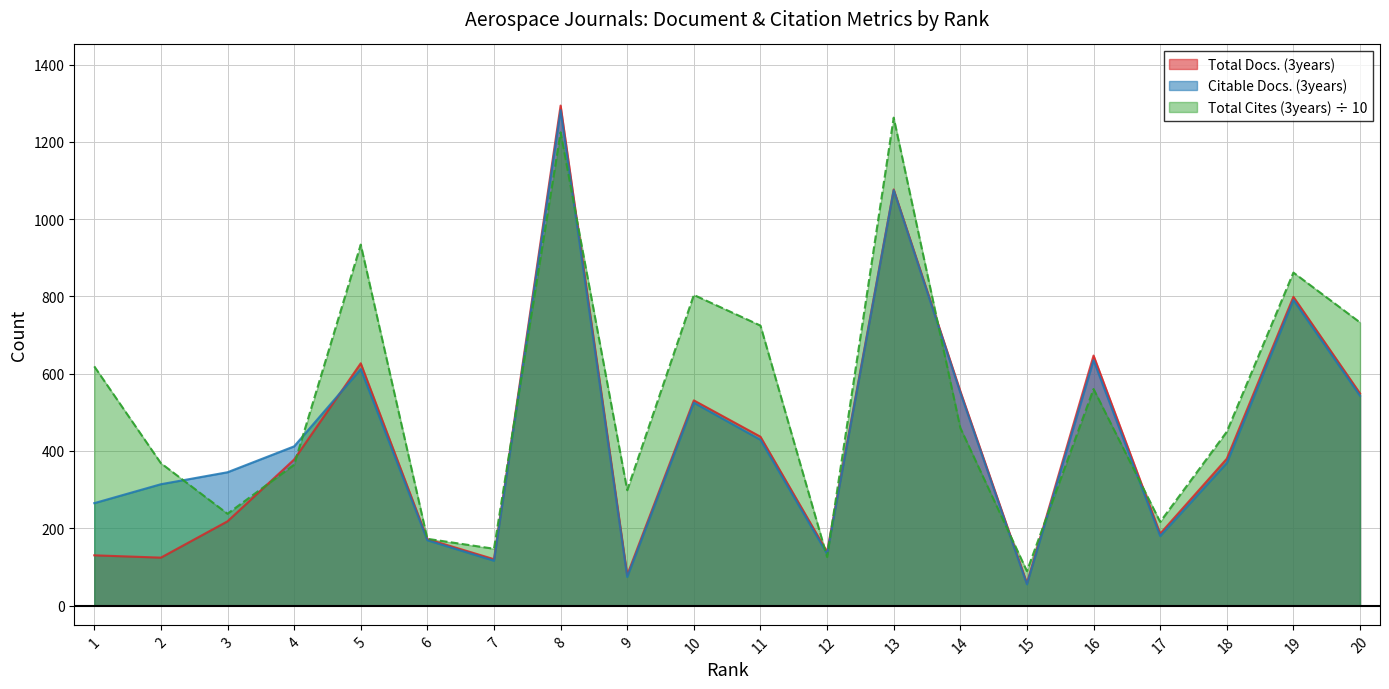

How many categories are shown in the chart?

20